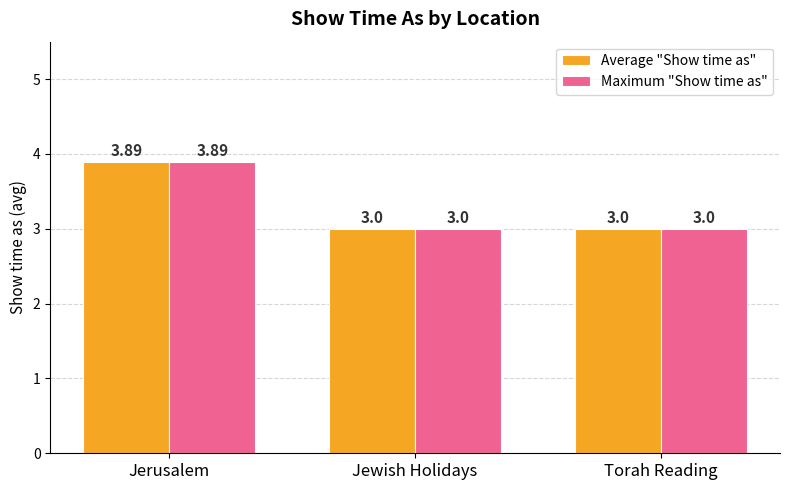

What is the sum of all Maximum "Show time as" values?

9.9